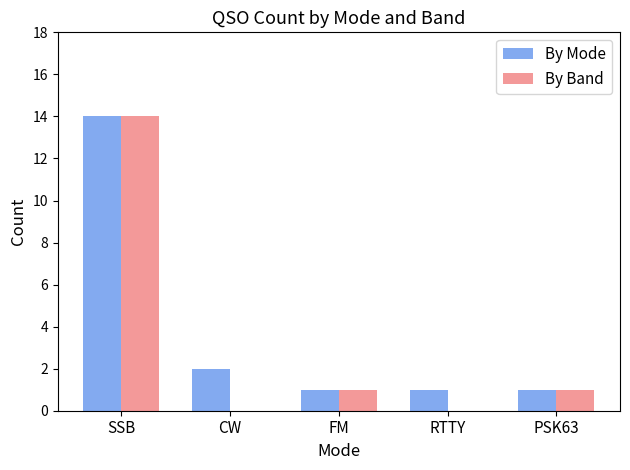

Which category has the highest value in the By Band series?

SSB